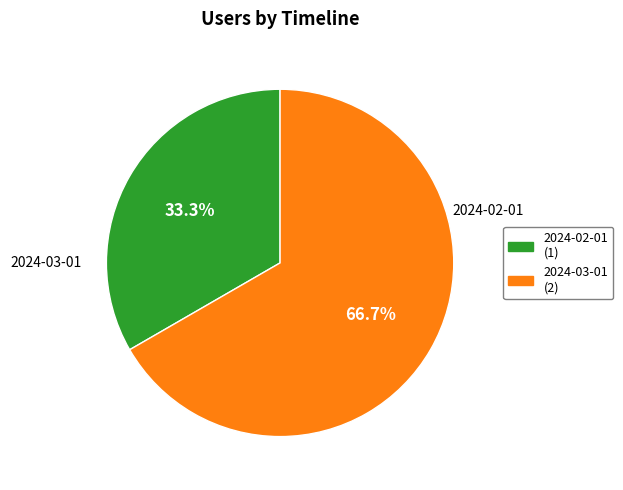

Rank the categories by value from lowest to highest.

2024-02-01T00:00:00.000Z, 2024-03-01T00:00:00.000Z